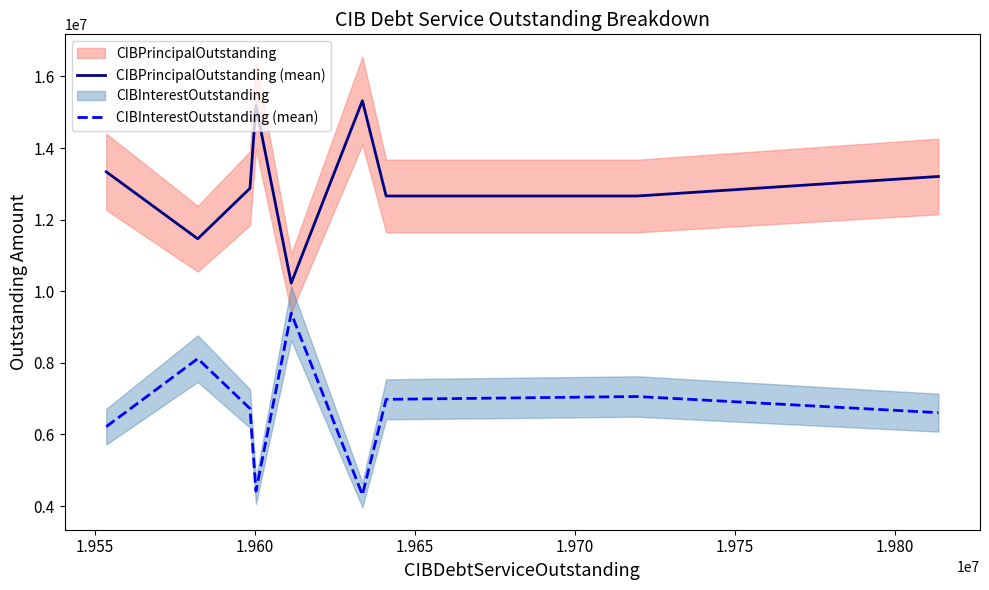

Which series has the largest total across all categories?

CIBPrincipalOutstanding (mean)